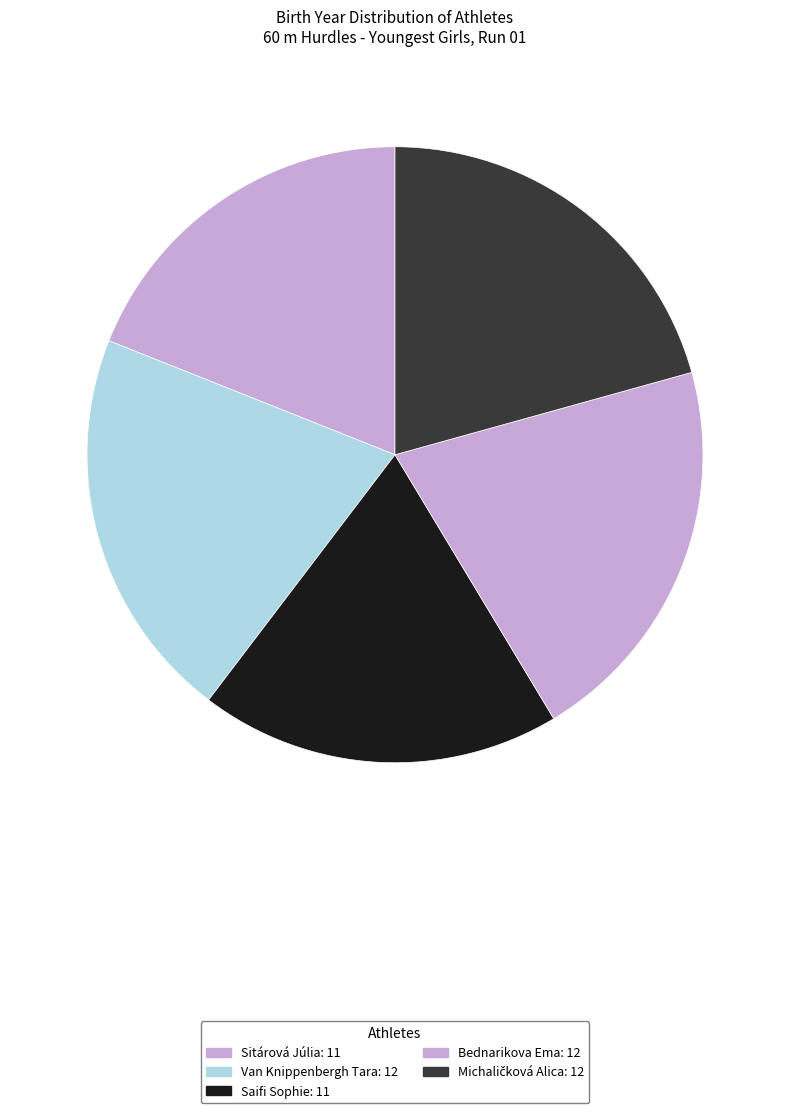

Which slice is the smallest?

Sitárová Júlia